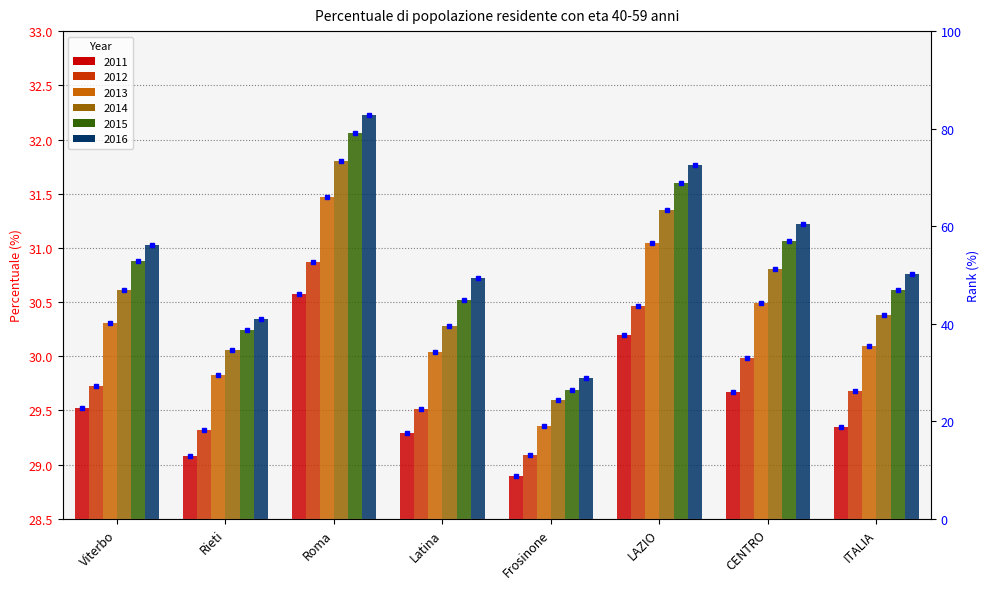

What is the total value across all series at Latina?

180.4